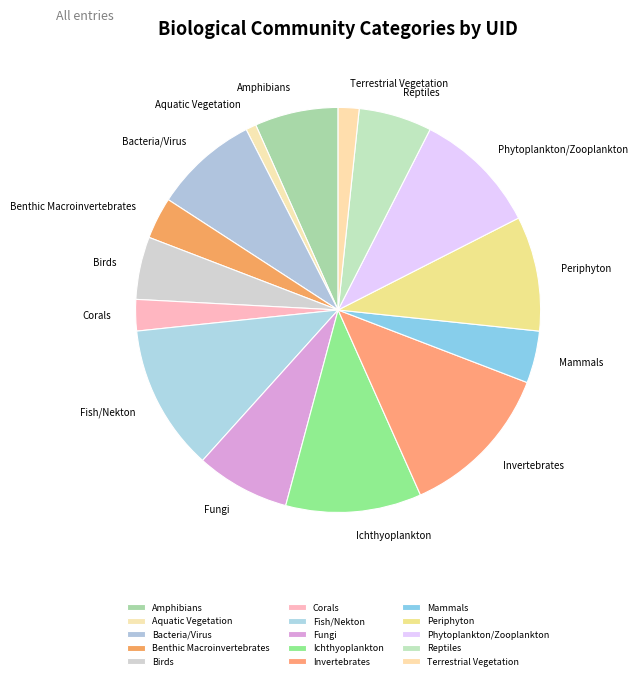

Between Bacteria/Virus and Fungi, which is larger?

Bacteria/Virus